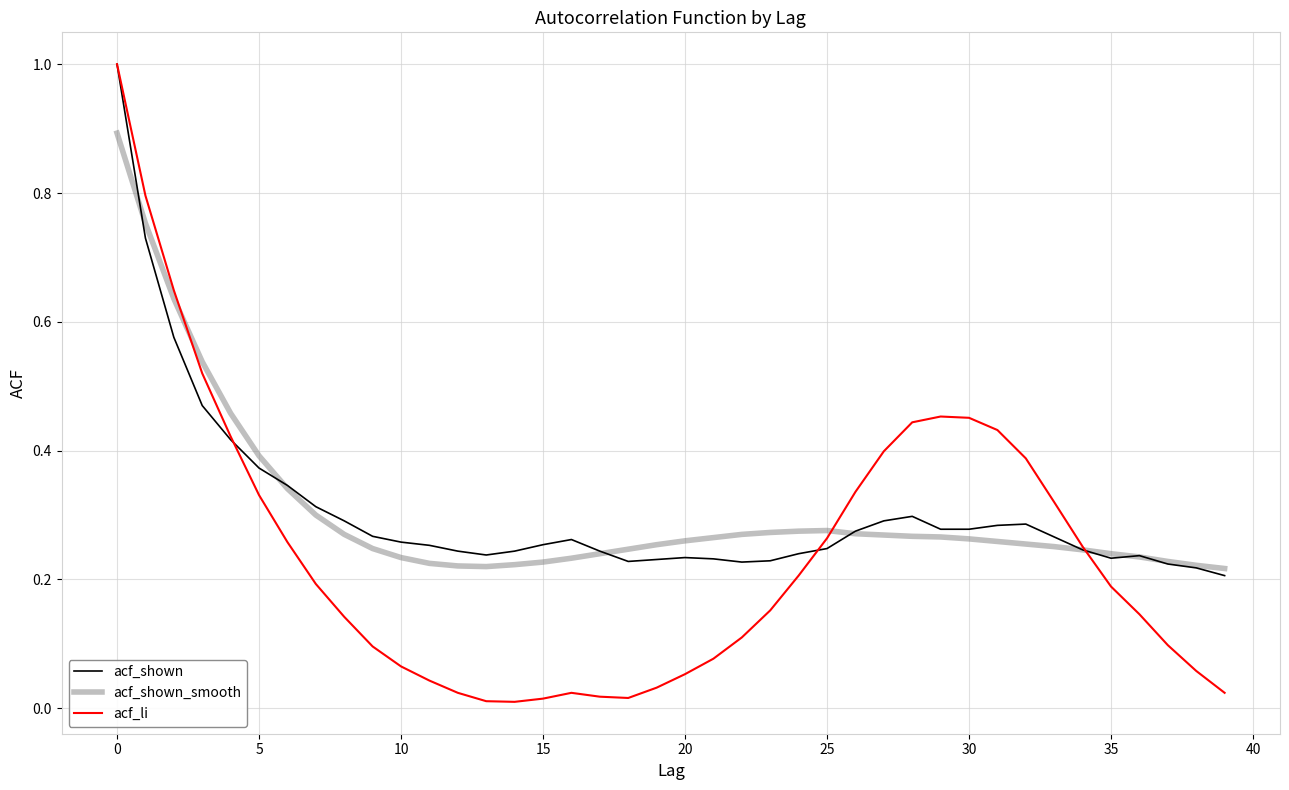

Which series has the largest range (max minus min)?

acf_li